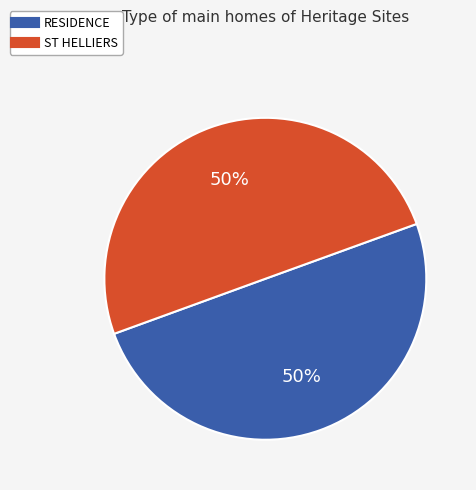

To the nearest percent, what percentage of the pie is RESIDENCE?

50%